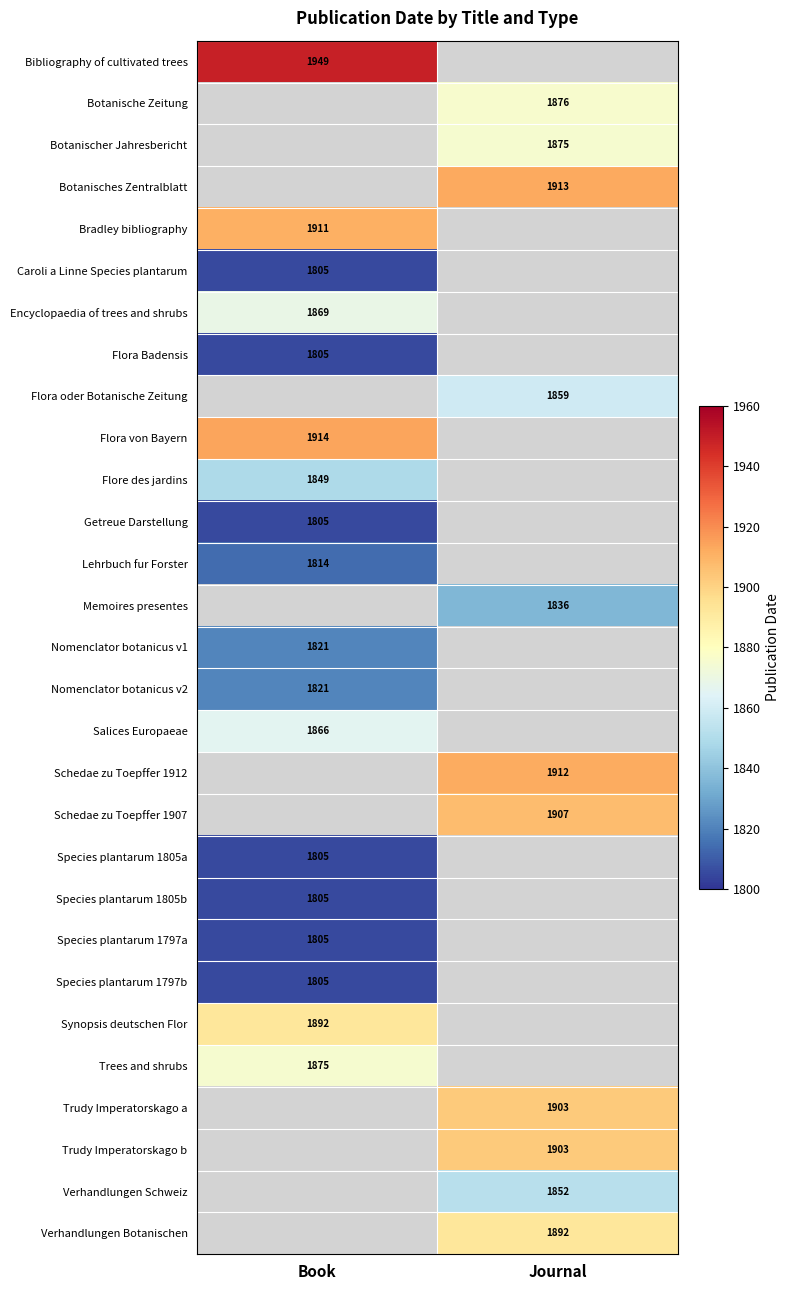

The Botanisches Zentralblatt series shows 1913 at Journal. True or false?

True